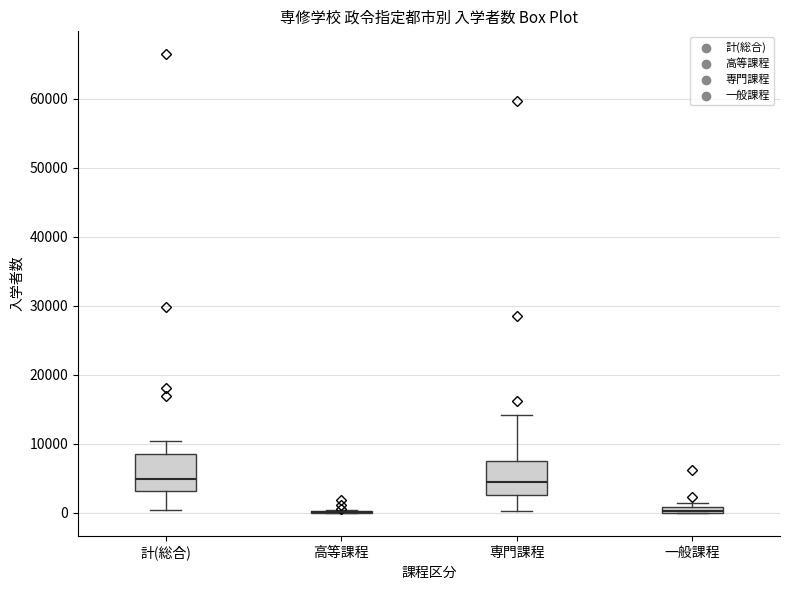

Where is the lower edge of the box for 計(総合) on the y-axis? The values are not printed on the chart, so give them approximately, as read against the axis.

3000